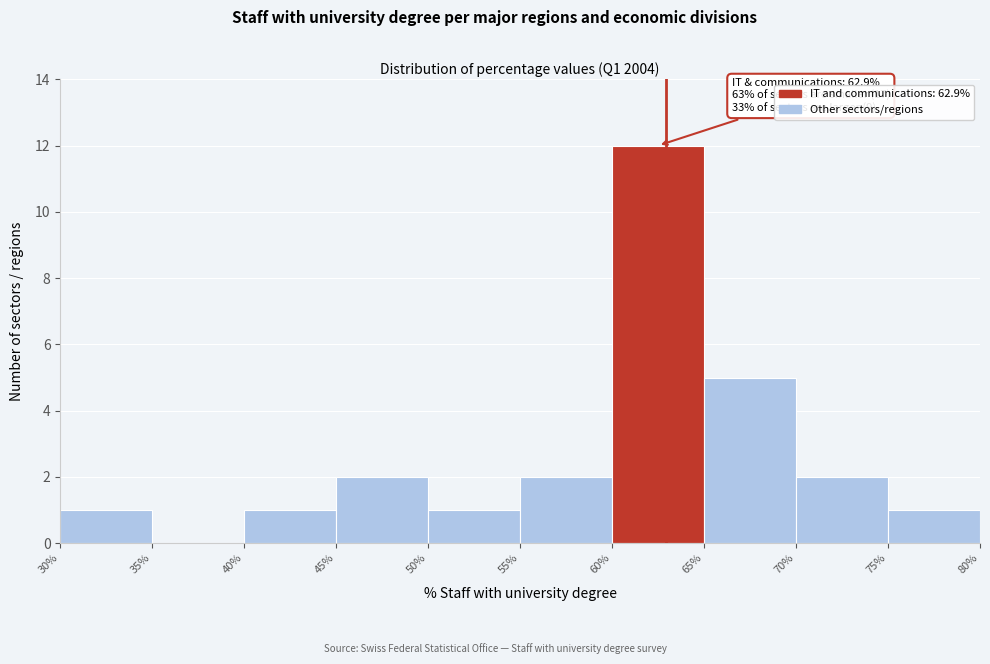

Which range on the x-axis has the tallest bar?

60% to 65%